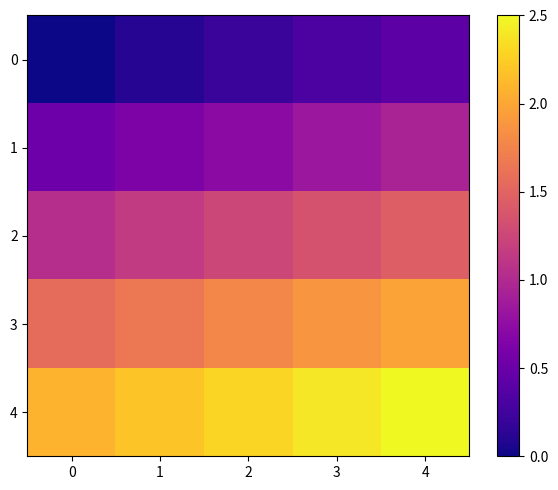

At how many categories does at least one series exceed 0?

5